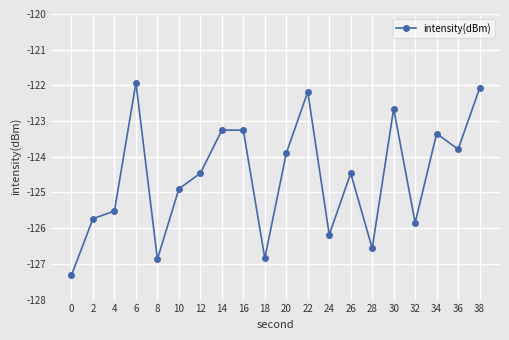

How many distinct data groups are displayed?

1